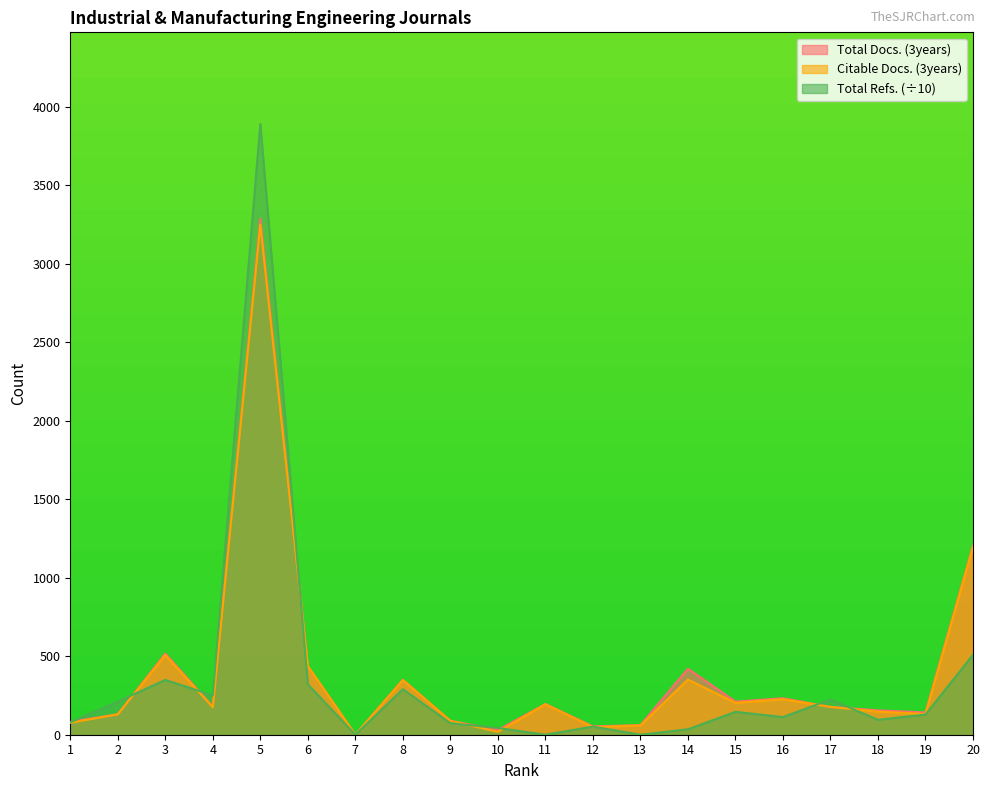

In Total Refs., how many points are lower than both neighbors (excluding endpoints)?

6